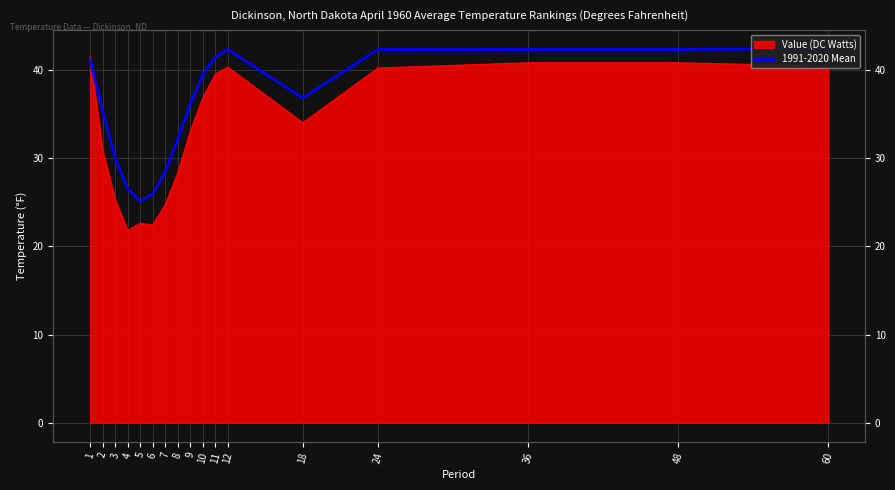

The value at 10 is 9.9. True or false?

False